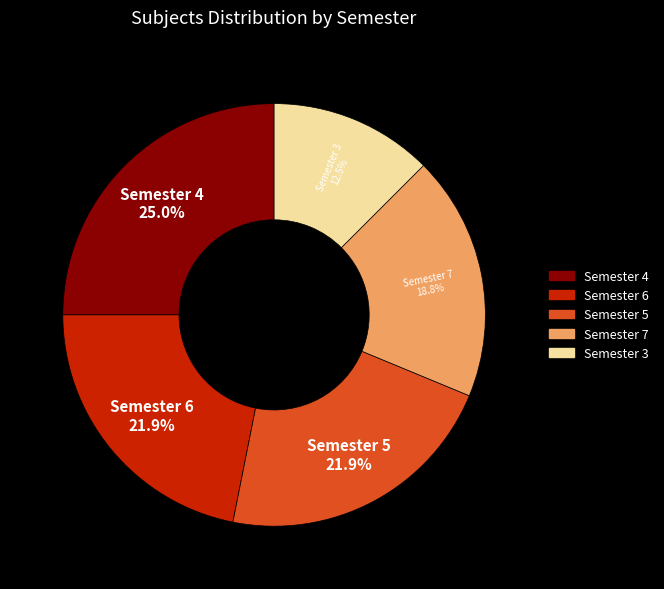

Is there a majority slice in this chart?

No